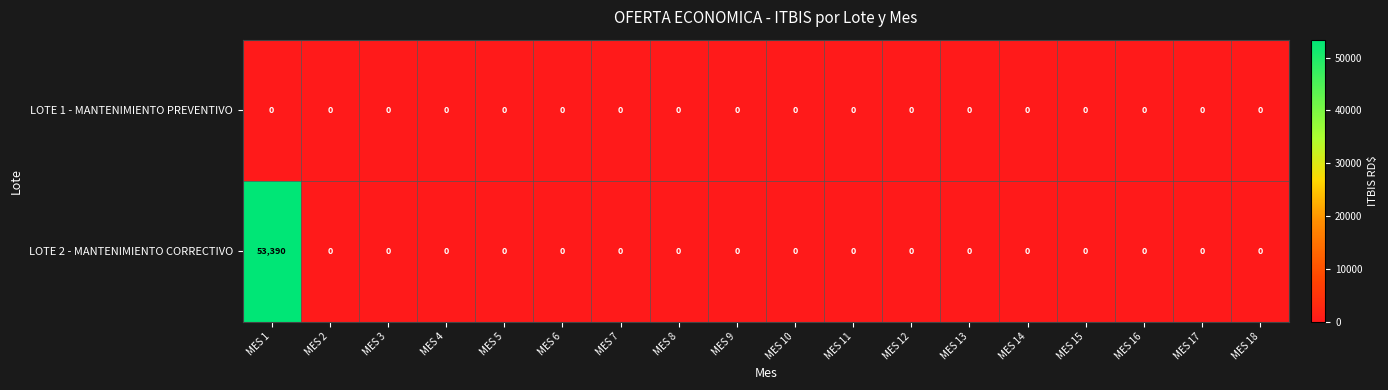

List the series in order of their overall mean, lowest first.

LOTE 1 - MANTENIMIENTO PREVENTIVO, LOTE 2 - MANTENIMIENTO CORRECTIVO